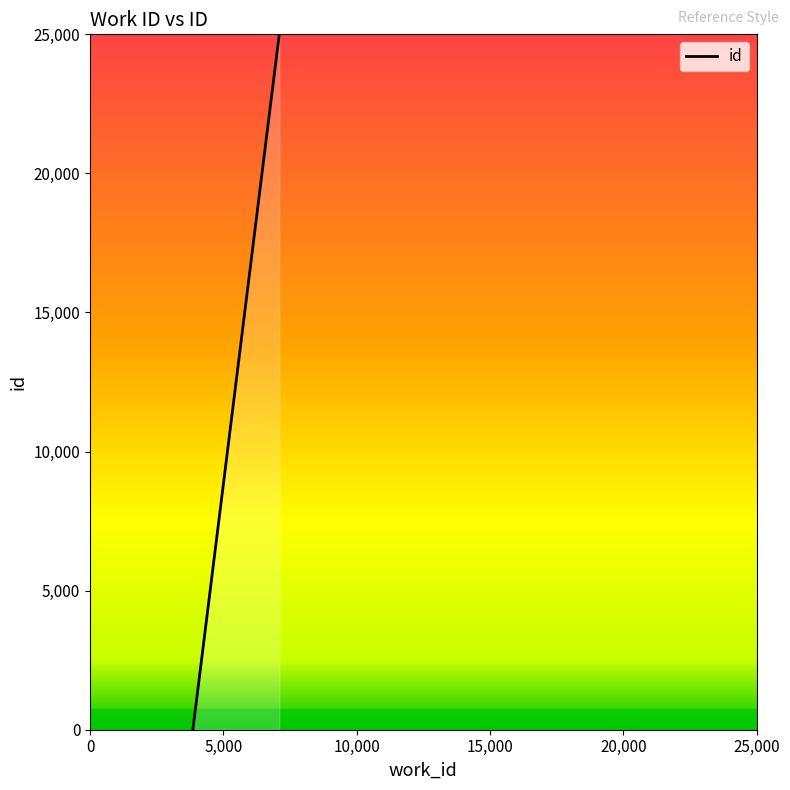

What is the maximum value shown in the chart?

25000.0